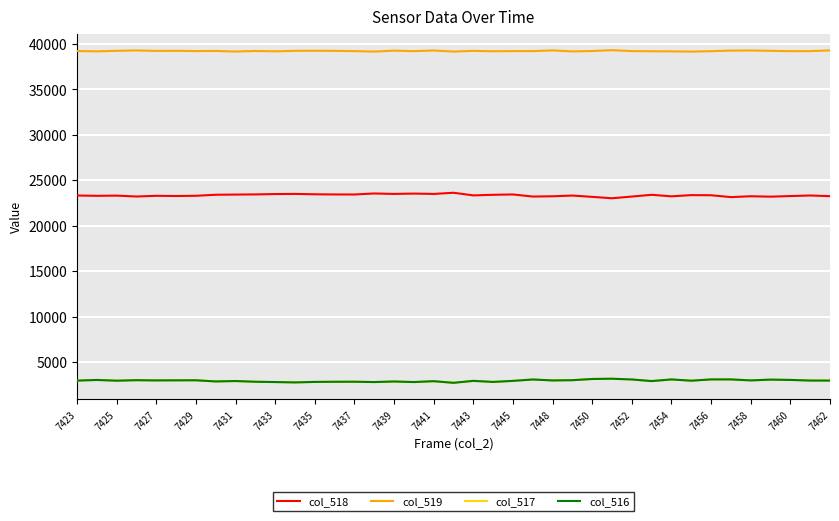

What is the lowest value of the col_516 series?

2732